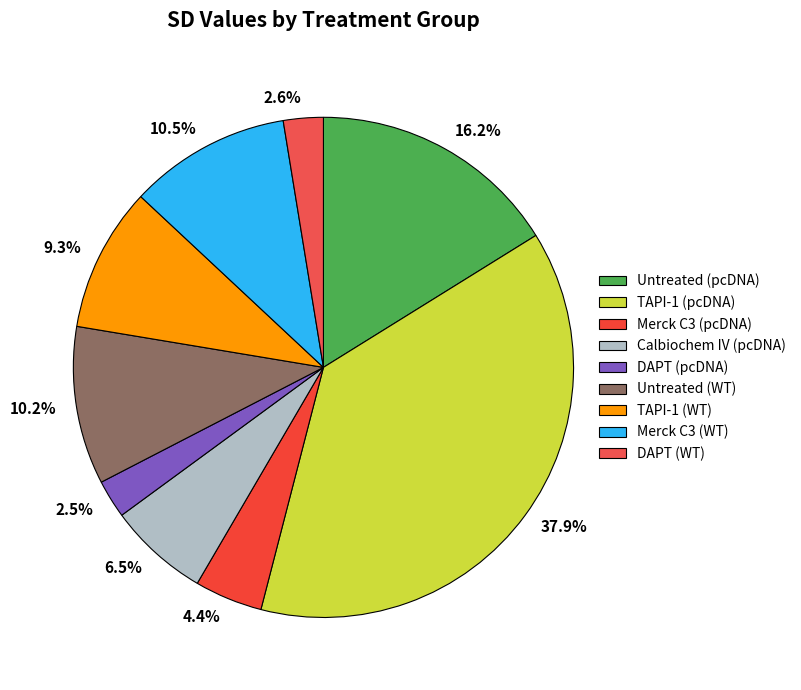

The Calbiochem IV (pcDNA) slice represents 1% of the pie. True or false?

False